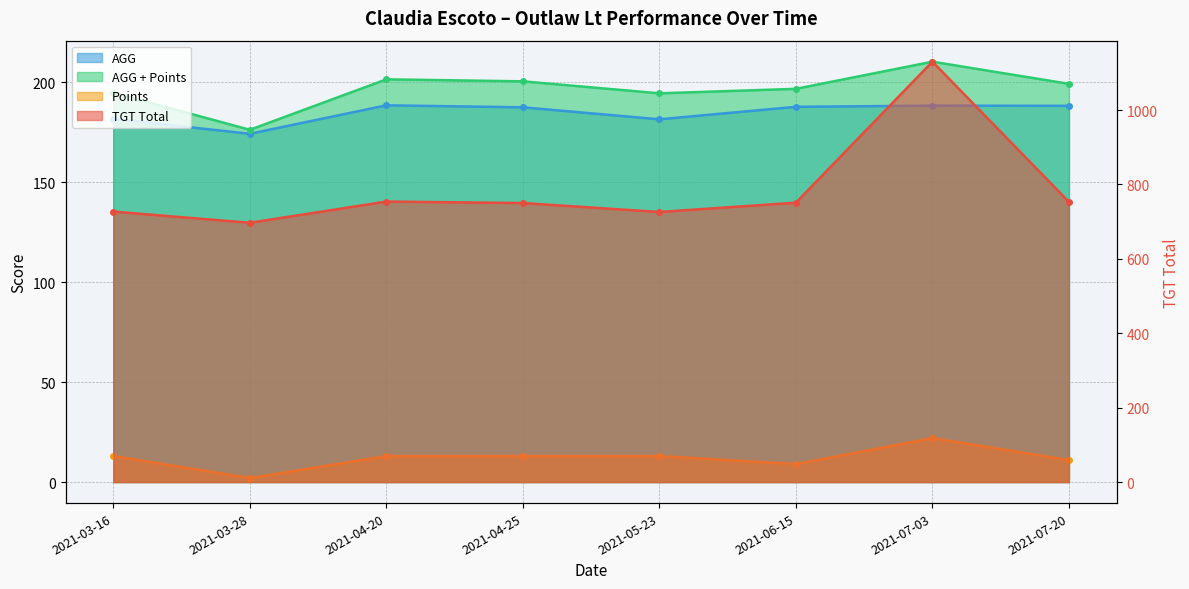

How many Points values are between 11 and 13?

5